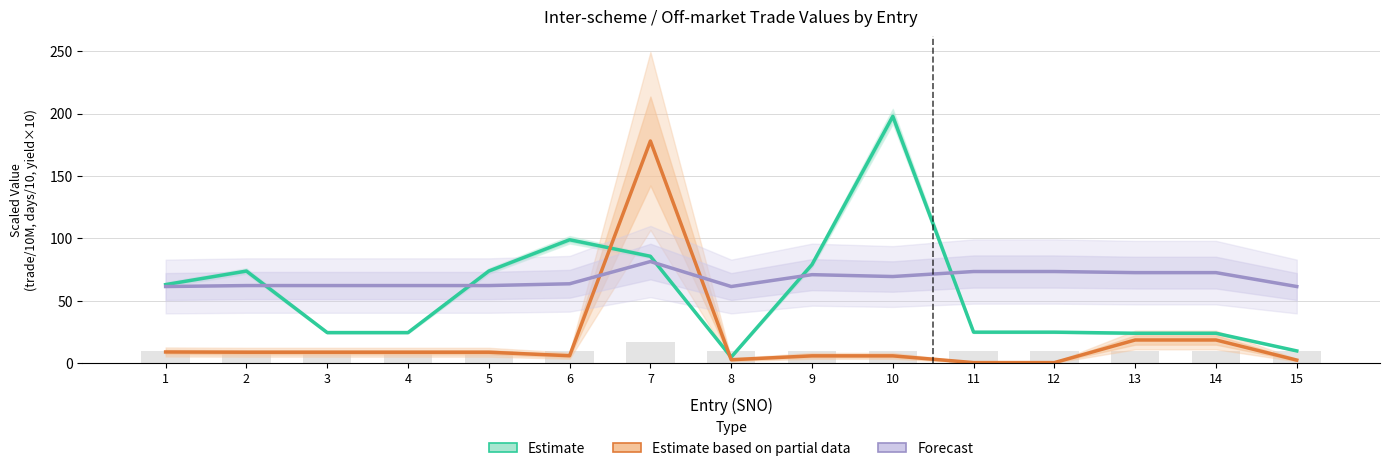

What is the approximate value of Estimate based on partial data at 11?

0.6